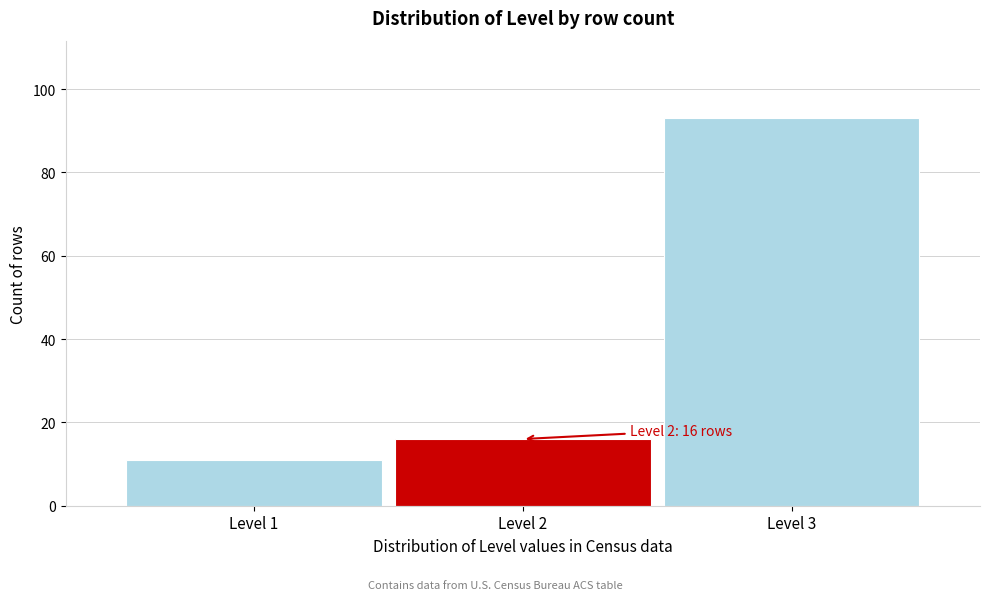

Reading left to right, transcribe all the data shown in this chart.

11	16	93